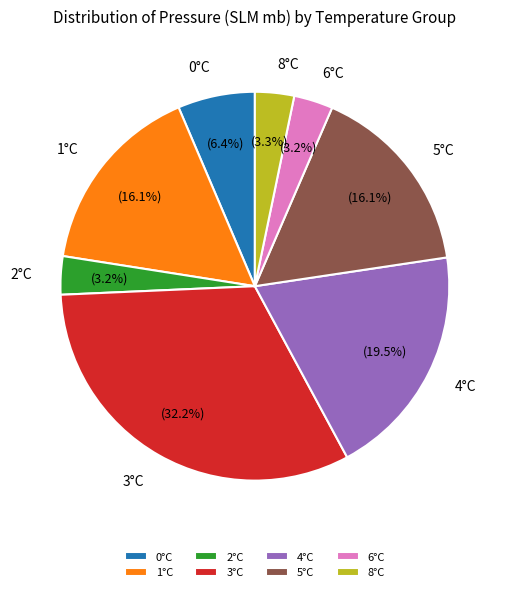

To the nearest percent, what percentage of the pie is 3°C?

32%